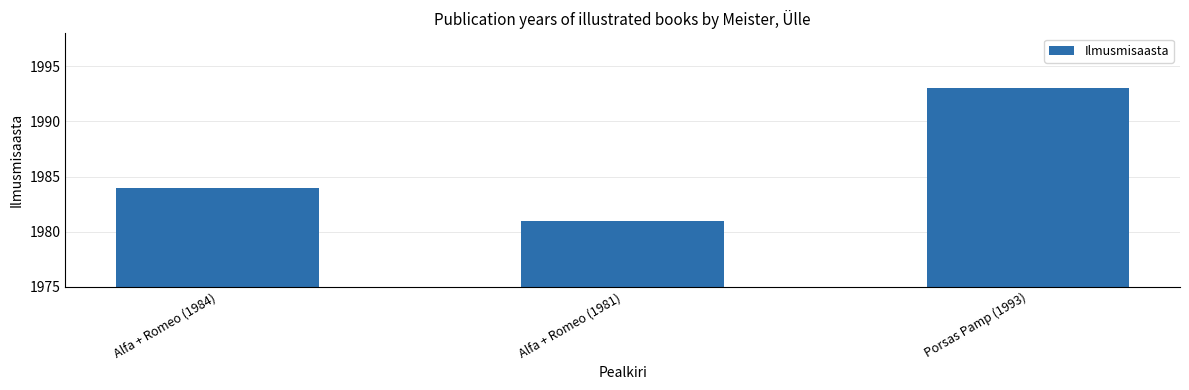

What is the label of the 1st bar from the left?

Alfa + Romeo (1984)